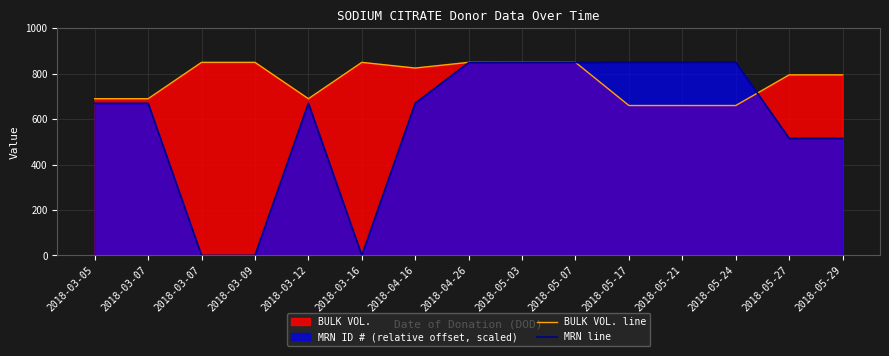

In MRN line, how many points are lower than both neighbors (excluding endpoints)?

3